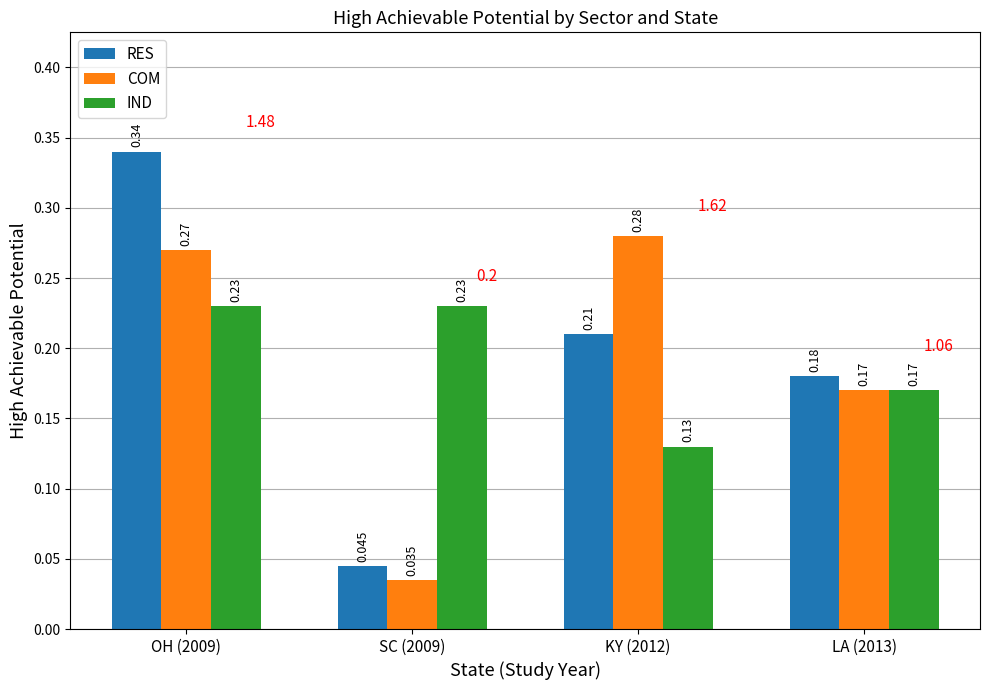

Count the RES values in the range 0 to 1.

4